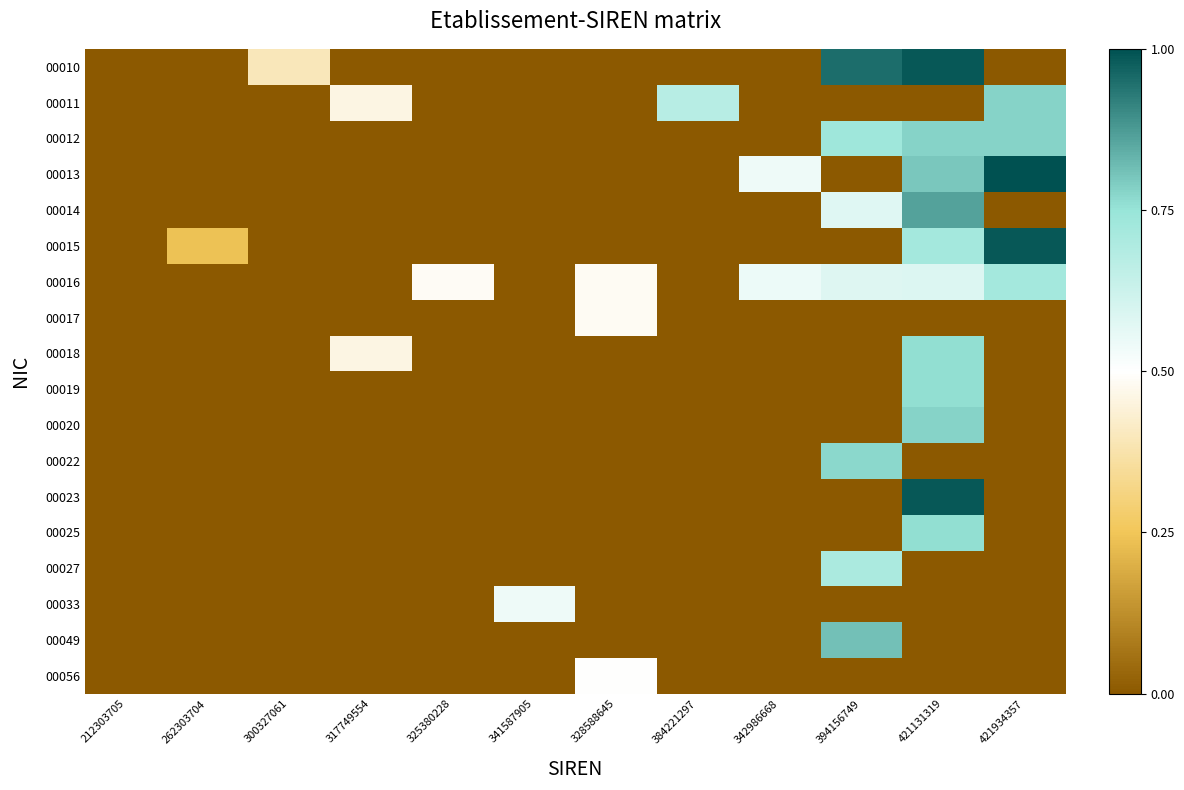

Reading left to right, transcribe all the data shown in this chart.

00010: 212303705=0.0	262303704=0.0	300327061=0.4	317749554=0.0	325380228=0.0	341587905=0.0	328588645=0.0	384221297=0.0	342986668=0.0	394156749=1.0	421131319=1.0	421934357=0.0
00011: 212303705=0.0	262303704=0.0	300327061=0.0	317749554=0.5	325380228=0.0	341587905=0.0	328588645=0.0	384221297=0.7	342986668=0.0	394156749=0.0	421131319=0.0	421934357=0.8
00012: 212303705=0.0	262303704=0.0	300327061=0.0	317749554=0.0	325380228=0.0	341587905=0.0	328588645=0.0	384221297=0.0	342986668=0.0	394156749=0.7	421131319=0.8	421934357=0.8
00013: 212303705=0.0	262303704=0.0	300327061=0.0	317749554=0.0	325380228=0.0	341587905=0.0	328588645=0.0	384221297=0.0	342986668=0.5	394156749=0.0	421131319=0.8	421934357=1.0
00014: 212303705=0.0	262303704=0.0	300327061=0.0	317749554=0.0	325380228=0.0	341587905=0.0	328588645=0.0	384221297=0.0	342986668=0.0	394156749=0.6	421131319=0.9	421934357=0.0
00015: 212303705=0.0	262303704=0.2	300327061=0.0	317749554=0.0	325380228=0.0	341587905=0.0	328588645=0.0	384221297=0.0	342986668=0.0	394156749=0.0	421131319=0.7	421934357=1.0
00016: 212303705=0.0	262303704=0.0	300327061=0.0	317749554=0.0	325380228=0.5	341587905=0.0	328588645=0.5	384221297=0.0	342986668=0.5	394156749=0.6	421131319=0.6	421934357=0.7
00017: 212303705=0.0	262303704=0.0	300327061=0.0	317749554=0.0	325380228=0.0	341587905=0.0	328588645=0.5	384221297=0.0	342986668=0.0	394156749=0.0	421131319=0.0	421934357=0.0
00018: 212303705=0.0	262303704=0.0	300327061=0.0	317749554=0.5	325380228=0.0	341587905=0.0	328588645=0.0	384221297=0.0	342986668=0.0	394156749=0.0	421131319=0.8	421934357=0.0
00019: 212303705=0.0	262303704=0.0	300327061=0.0	317749554=0.0	325380228=0.0	341587905=0.0	328588645=0.0	384221297=0.0	342986668=0.0	394156749=0.0	421131319=0.8	421934357=0.0
00020: 212303705=0.0	262303704=0.0	300327061=0.0	317749554=0.0	325380228=0.0	341587905=0.0	328588645=0.0	384221297=0.0	342986668=0.0	394156749=0.0	421131319=0.8	421934357=0.0
00022: 212303705=0.0	262303704=0.0	300327061=0.0	317749554=0.0	325380228=0.0	341587905=0.0	328588645=0.0	384221297=0.0	342986668=0.0	394156749=0.8	421131319=0.0	421934357=0.0
00023: 212303705=0.0	262303704=0.0	300327061=0.0	317749554=0.0	325380228=0.0	341587905=0.0	328588645=0.0	384221297=0.0	342986668=0.0	394156749=0.0	421131319=1.0	421934357=0.0
00025: 212303705=0.0	262303704=0.0	300327061=0.0	317749554=0.0	325380228=0.0	341587905=0.0	328588645=0.0	384221297=0.0	342986668=0.0	394156749=0.0	421131319=0.8	421934357=0.0
00027: 212303705=0.0	262303704=0.0	300327061=0.0	317749554=0.0	325380228=0.0	341587905=0.0	328588645=0.0	384221297=0.0	342986668=0.0	394156749=0.7	421131319=0.0	421934357=0.0
00033: 212303705=0.0	262303704=0.0	300327061=0.0	317749554=0.0	325380228=0.0	341587905=0.5	328588645=0.0	384221297=0.0	342986668=0.0	394156749=0.0	421131319=0.0	421934357=0.0
00049: 212303705=0.0	262303704=0.0	300327061=0.0	317749554=0.0	325380228=0.0	341587905=0.0	328588645=0.0	384221297=0.0	342986668=0.0	394156749=0.8	421131319=0.0	421934357=0.0
00056: 212303705=0.0	262303704=0.0	300327061=0.0	317749554=0.0	325380228=0.0	341587905=0.0	328588645=0.5	384221297=0.0	342986668=0.0	394156749=0.0	421131319=0.0	421934357=0.0